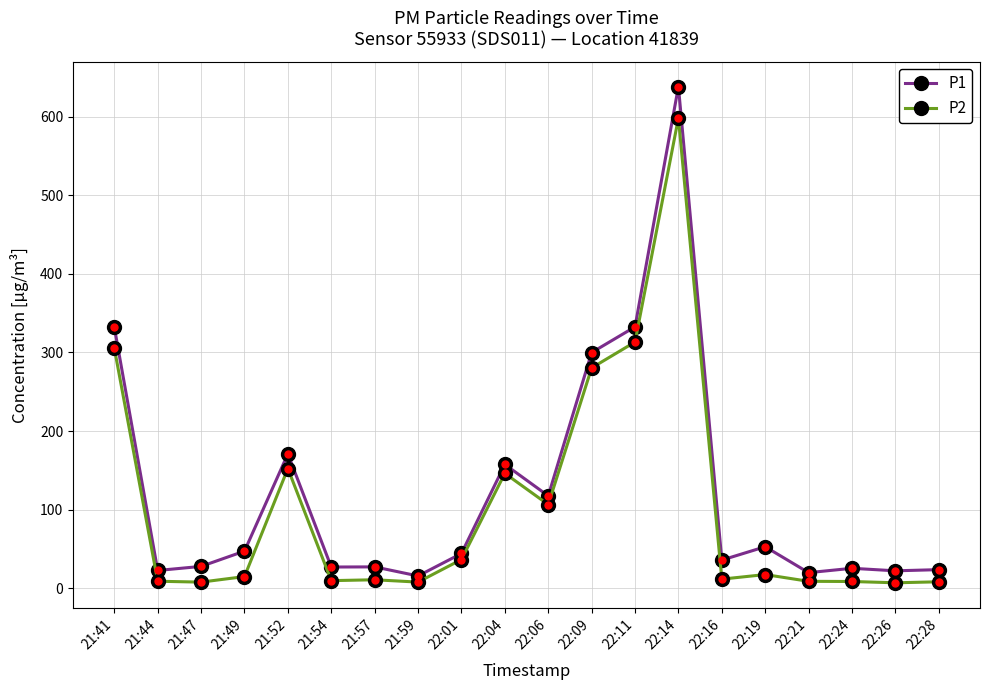

The P1 series shows 109.1 at 22:09. True or false?

False